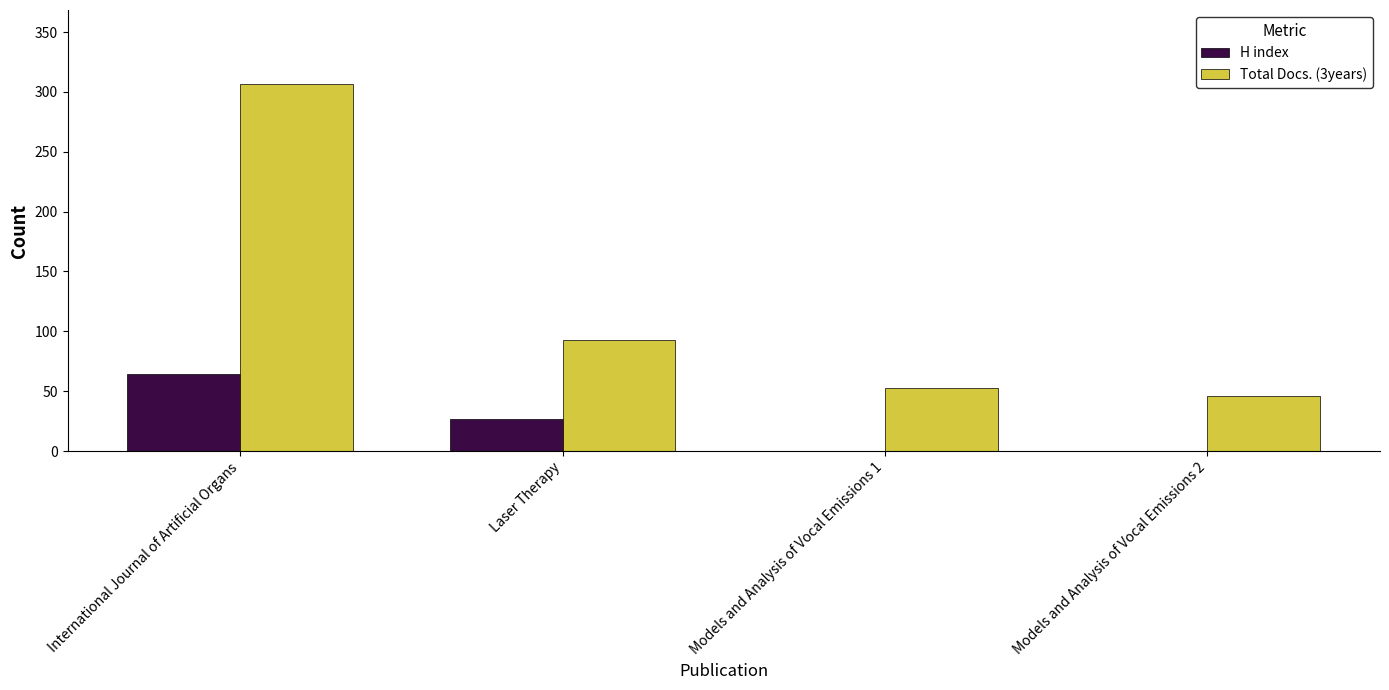

Which series has the widest spread of values?

Total Docs. (3years)